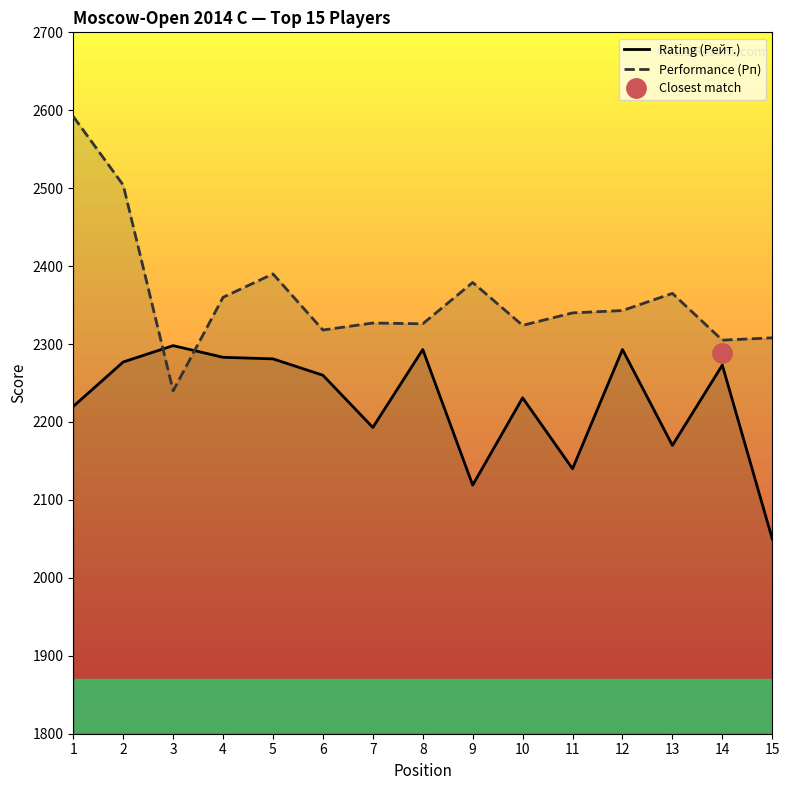

List the series in order of their peak value, highest first.

Performance (Рп), Rating (Рейт.)